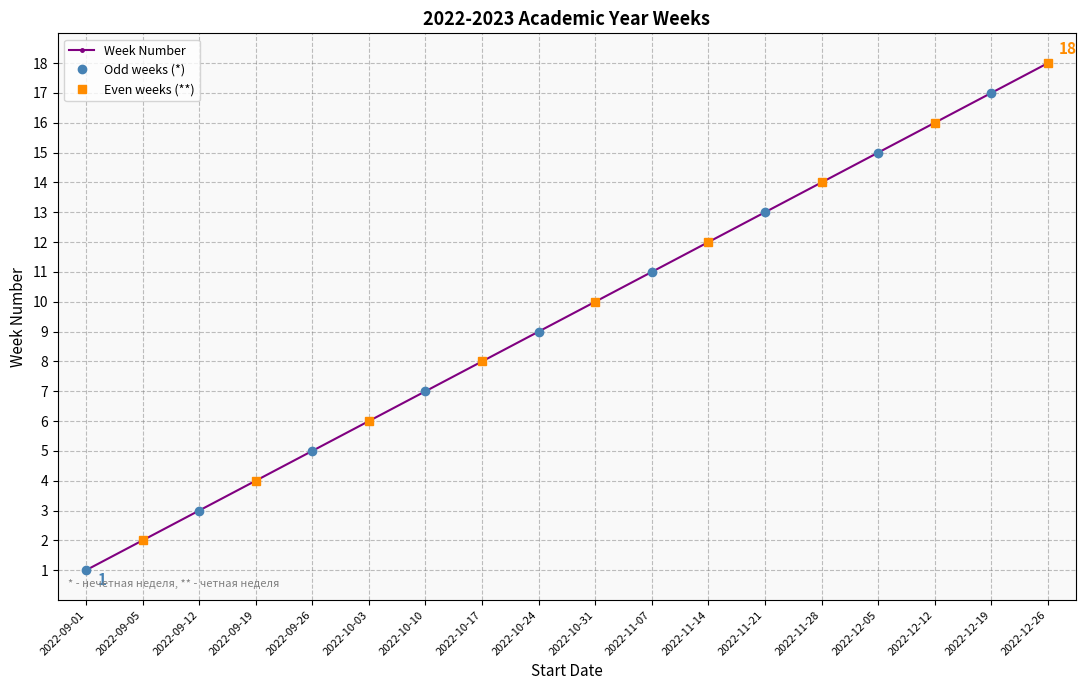

What is the greatest value displayed?

18